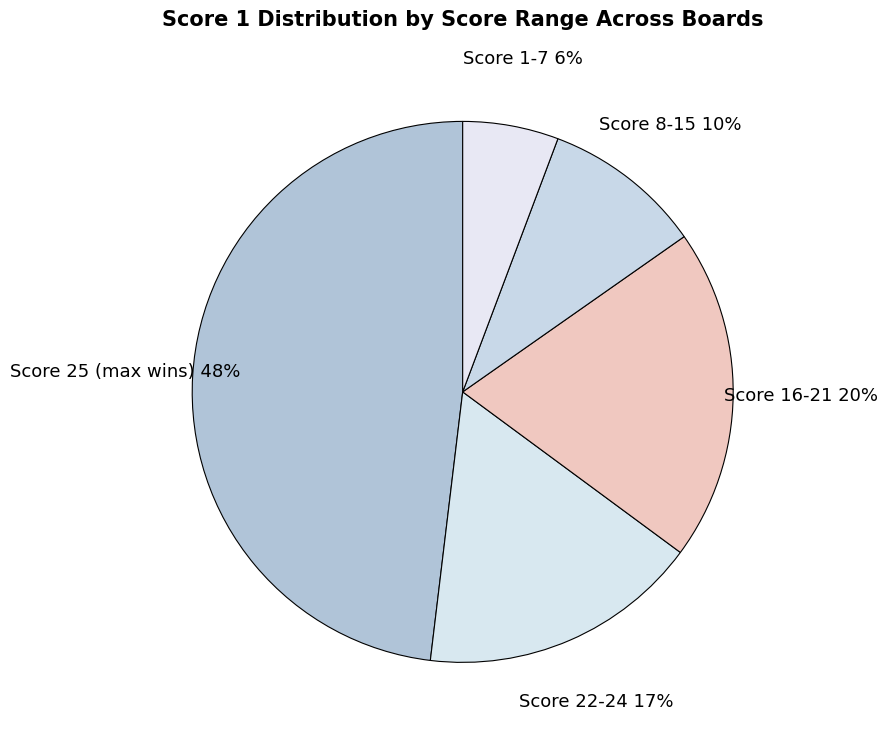

Which has a higher value, Score 25 (max wins) or Score 8-15?

Score 25 (max wins)